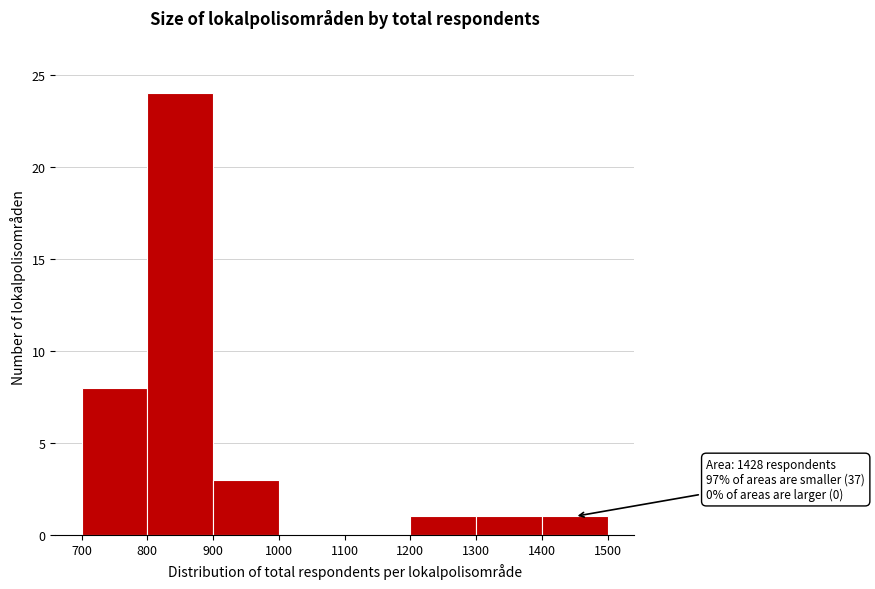

Over which range of the x-axis is the bar tallest?

800 to 900